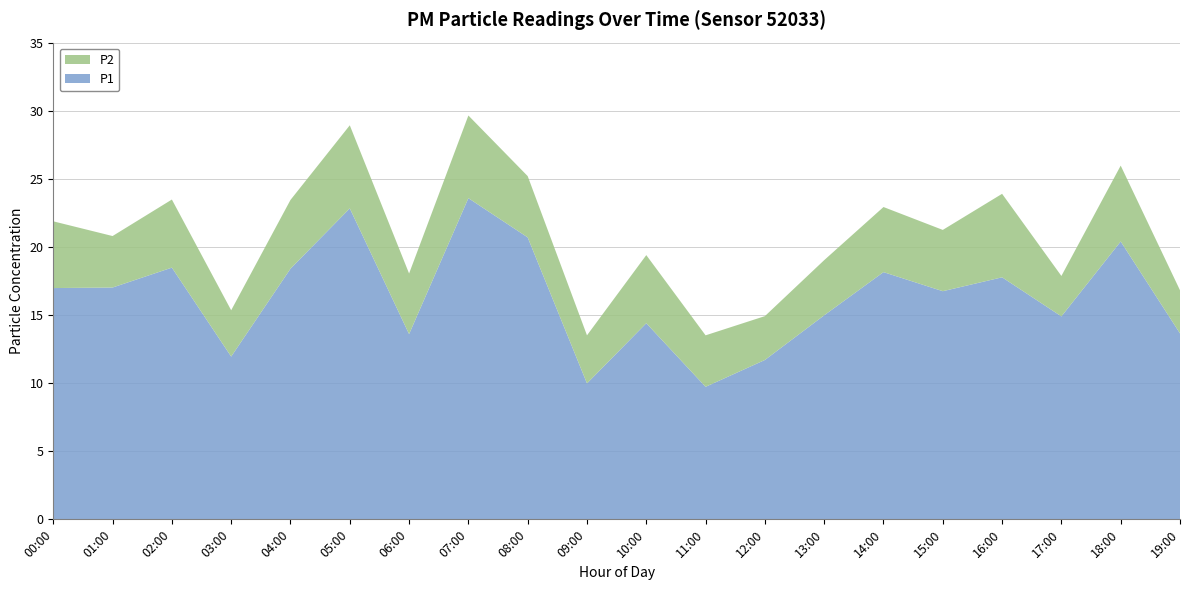

Reading right to left, extract all data points from this chart.

P1: 13.7	20.4	14.9	17.8	16.8	18.1	15.0	11.7	9.7	14.4	10.0	20.7	23.6	13.6	22.8	18.4	11.9	18.5	17.0	17.0
P2: 3.2	5.6	3.0	6.1	4.5	4.8	4.0	3.2	3.8	5.0	3.5	4.5	6.1	4.5	6.1	5.0	3.4	5.0	3.8	4.9